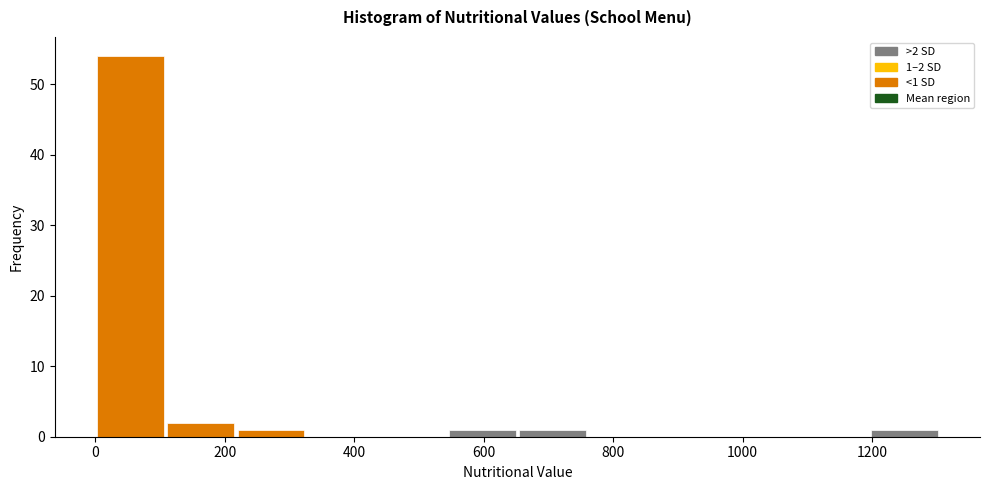

Over which range of the x-axis is the bar tallest?

0 to 100